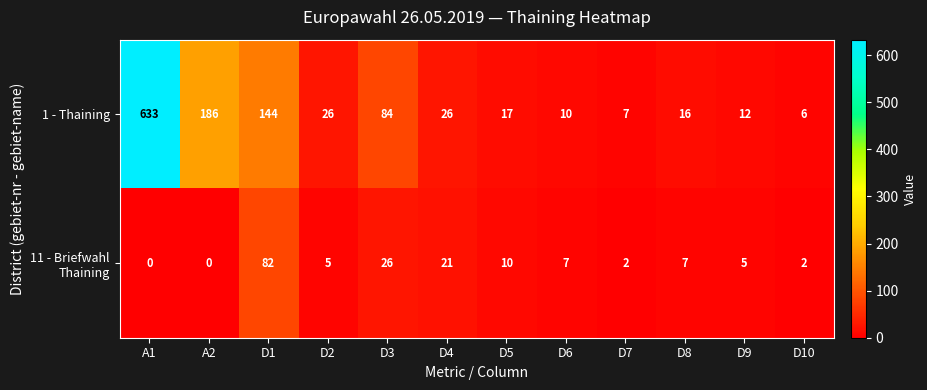

The value of 1 - Thaining at D10 is 6. True or false?

True